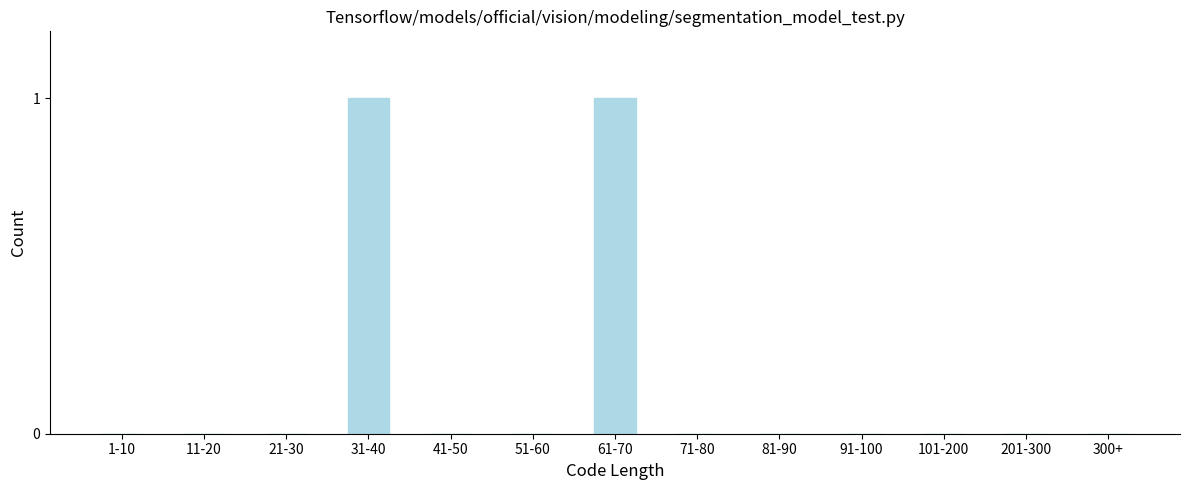

Reading left to right, transcribe all the data shown in this chart.

1-10=0	11-20=0	21-30=0	31-40=1	41-50=0	51-60=0	61-70=1	71-80=0	81-90=0	91-100=0	101-200=0	201-300=0	300+=0